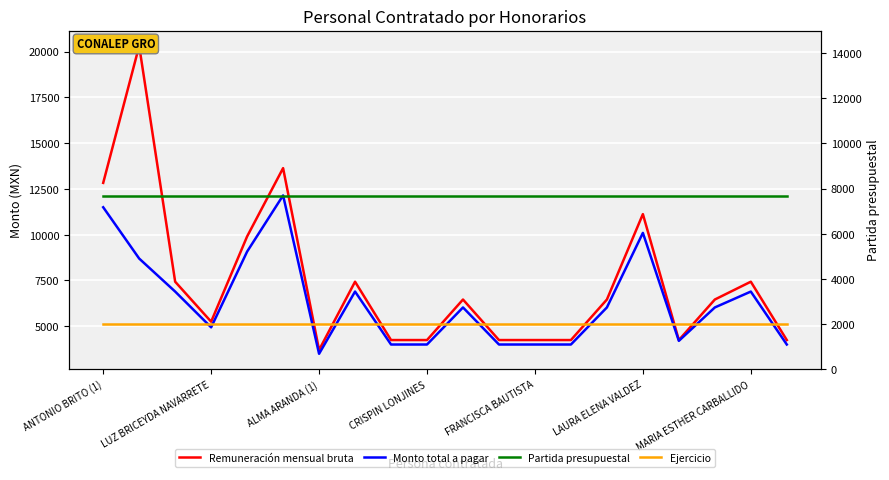

What is the value of the Monto total a pagar point at the 6th from the left?

12145.7